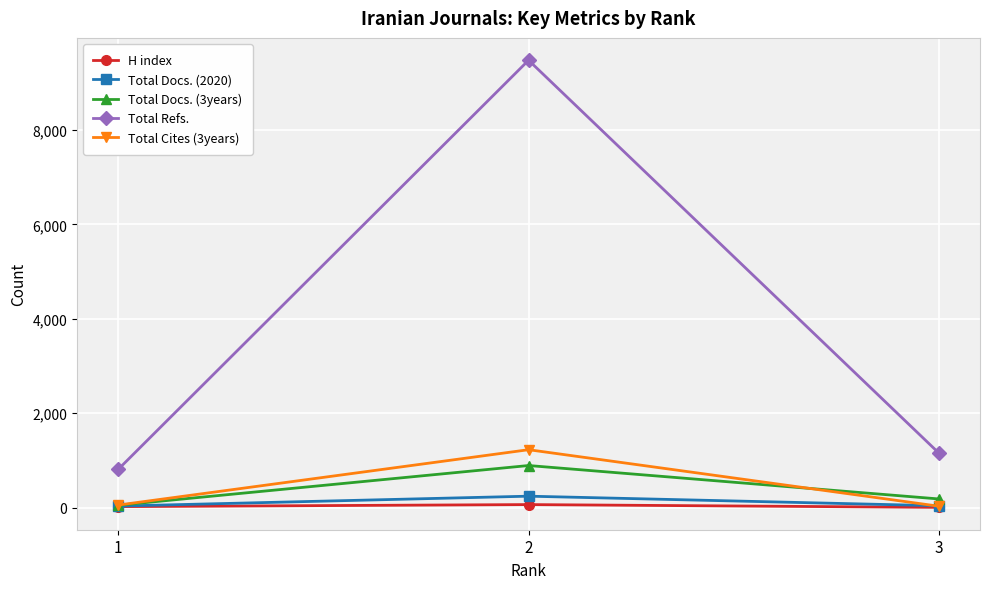

What is the greatest value displayed?

9474